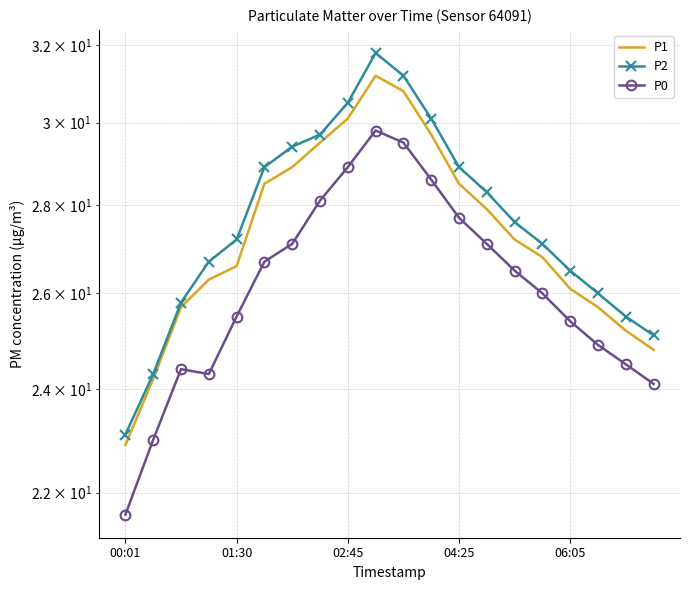

True or false: P1 and P0 cross at least once.

False